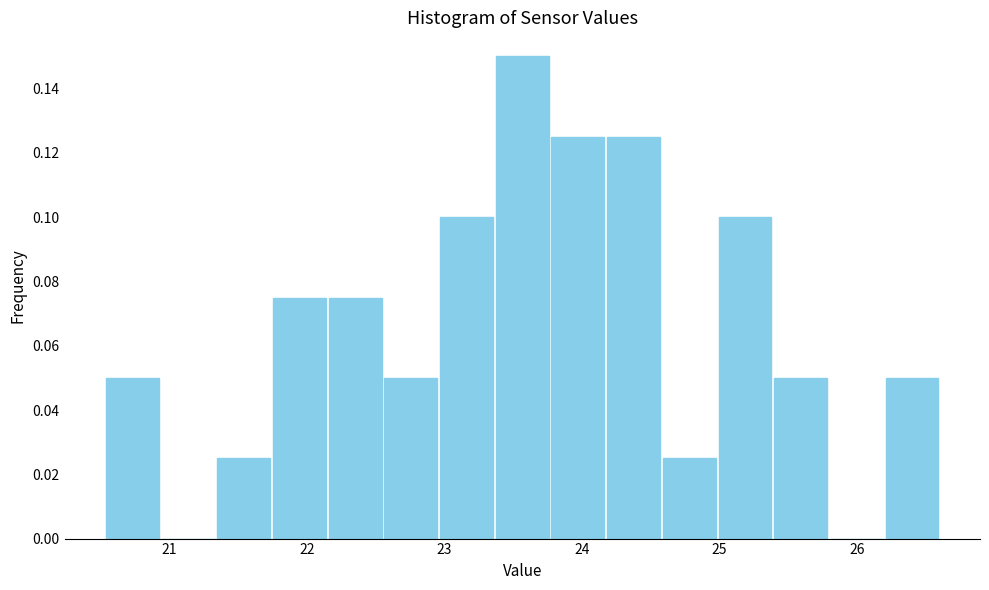

Reading left to right, transcribe this chart: for each bar, give the range it covers on the x-axis and its height. Neither the bar edges nor the heights are printed on the chart, so give them approximately, as read against the axes.

20.5 to 20.9: 0.050
20.9 to 21.3: 0
21.3 to 21.7: 0.026
21.7 to 22.1: 0.076
22.1 to 22.6: 0.076
22.6 to 23.0: 0.050
23.0 to 23.4: 0.100
23.4 to 23.8: 0.150
23.8 to 24.2: 0.126
24.2 to 24.6: 0.126
24.6 to 25.0: 0.026
25.0 to 25.4: 0.100
25.4 to 25.8: 0.050
25.8 to 26.2: 0
26.2 to 26.6: 0.050